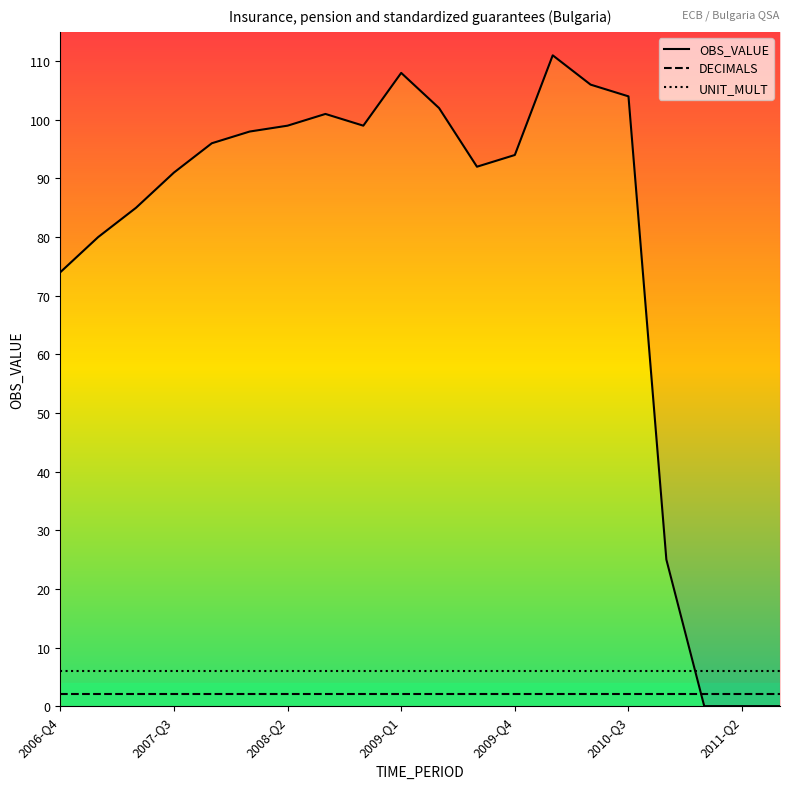

What is the spread (max minus min) of values at 2009-Q4?

92